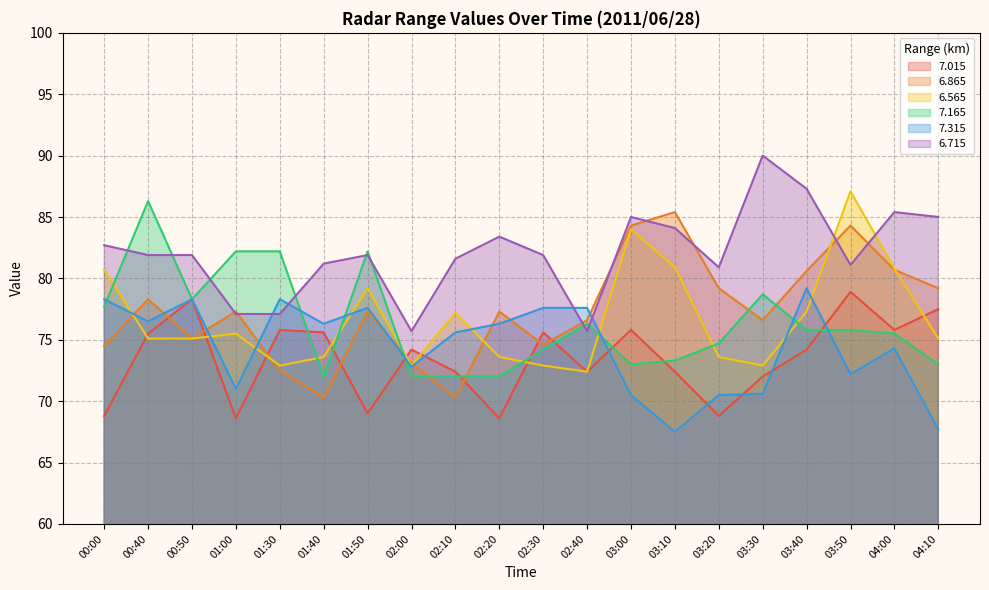

The   6.715 series shows 81.6 at 02:10. True or false?

True